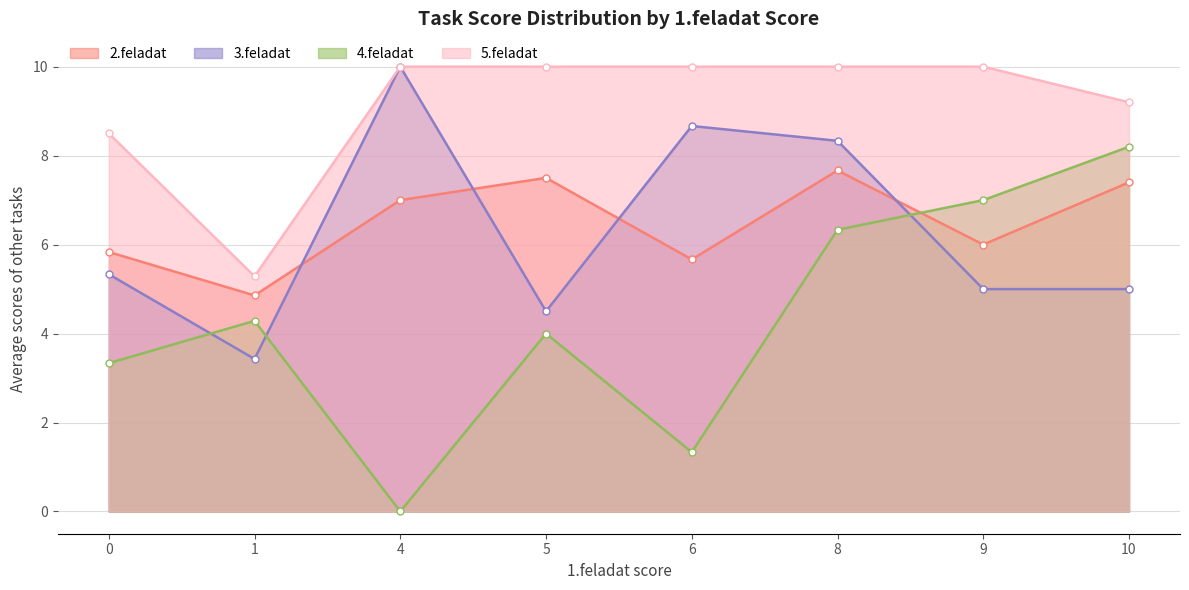

How many series are shown in this chart?

4